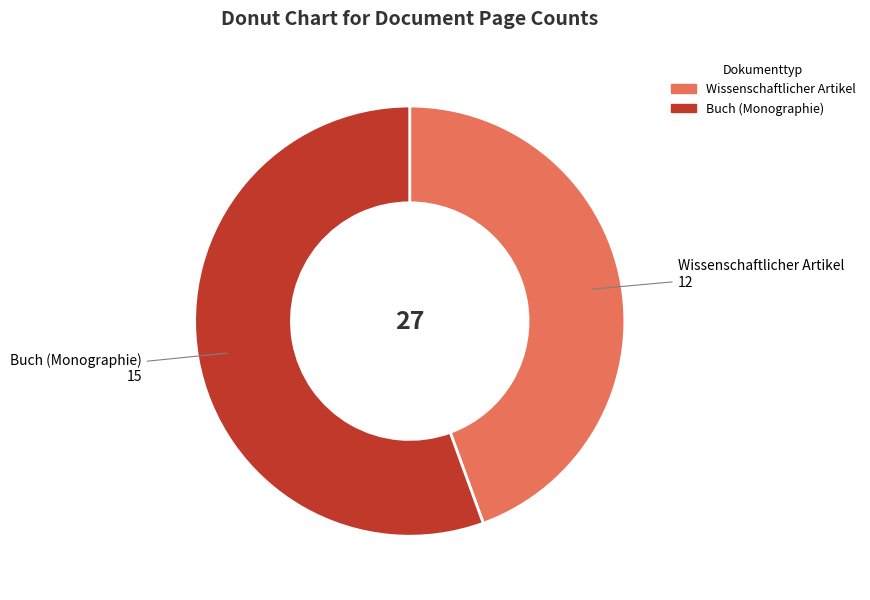

Is there any slice that represents more than half of the pie?

Yes